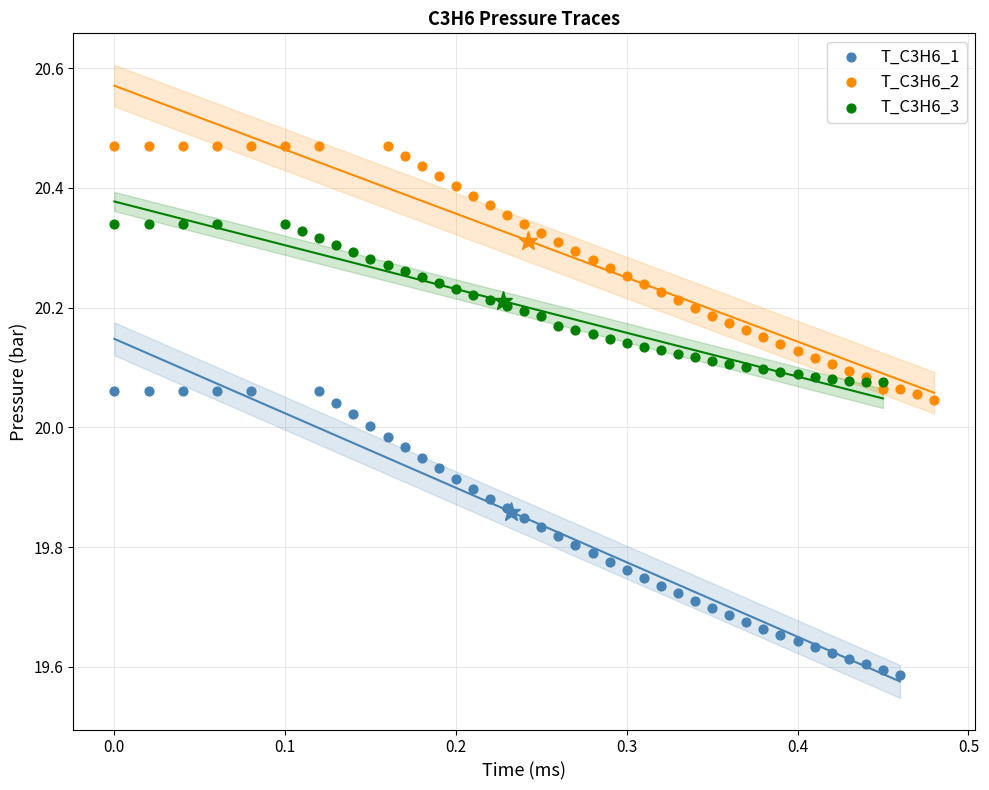

Which series has the largest Y range (max minus min)?

T_C3H6_1